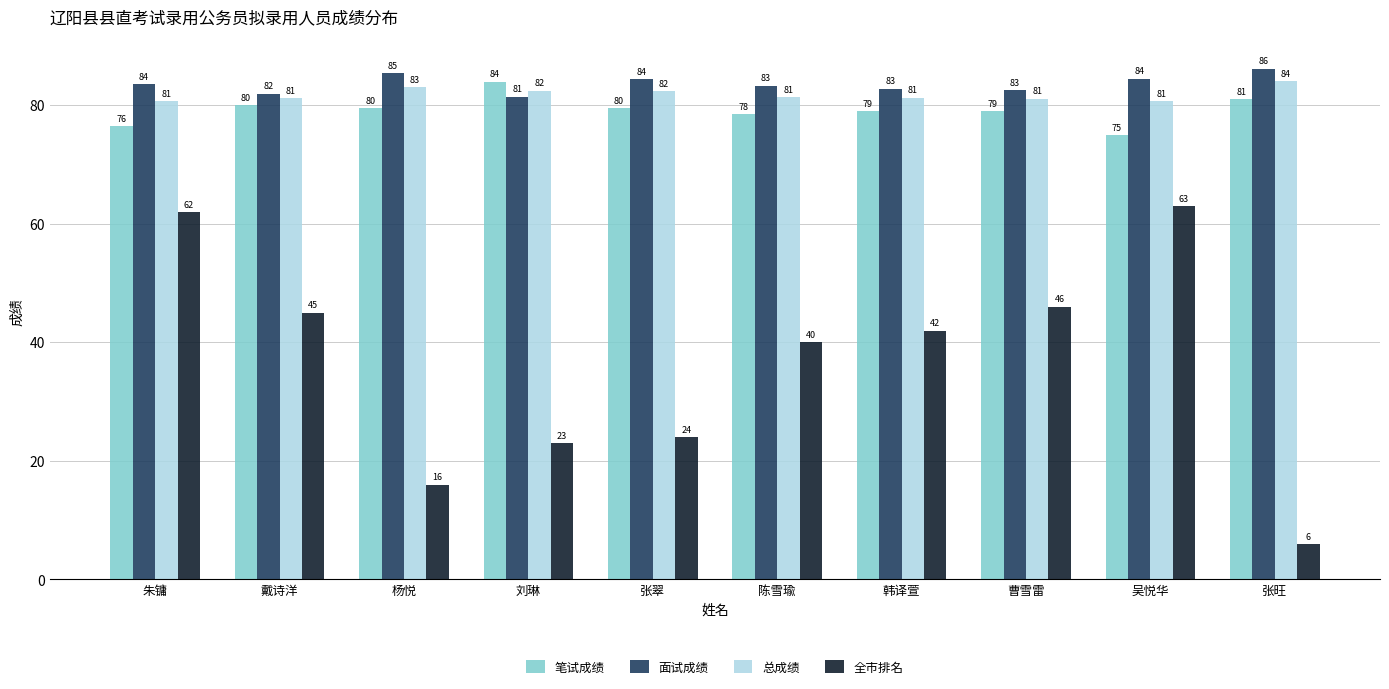

What is the difference between the 全市排名 values at 吴悦华 and 刘琳?

40.0